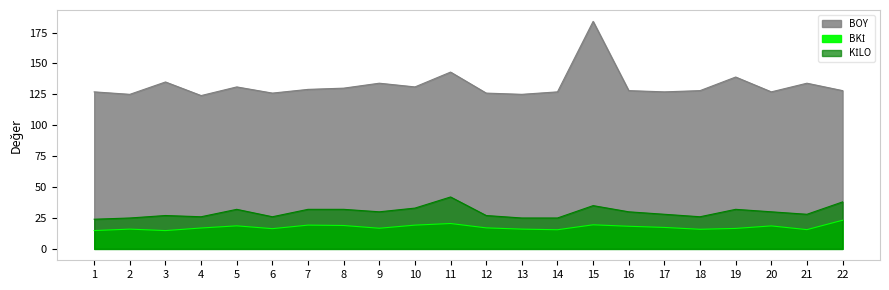

What is the spread (max minus min) of values at 18?

112.1